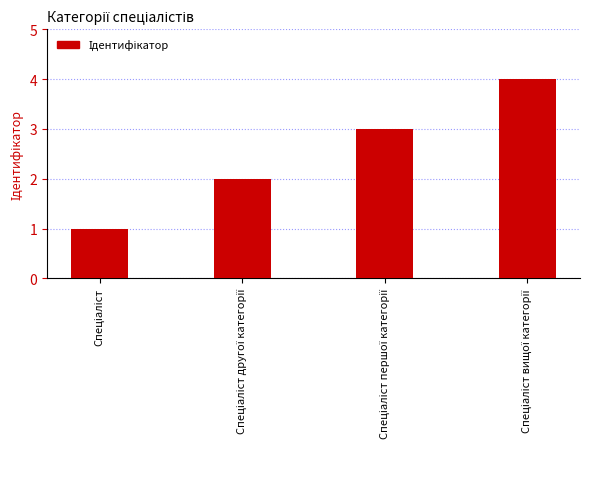

What is the greatest value displayed?

4